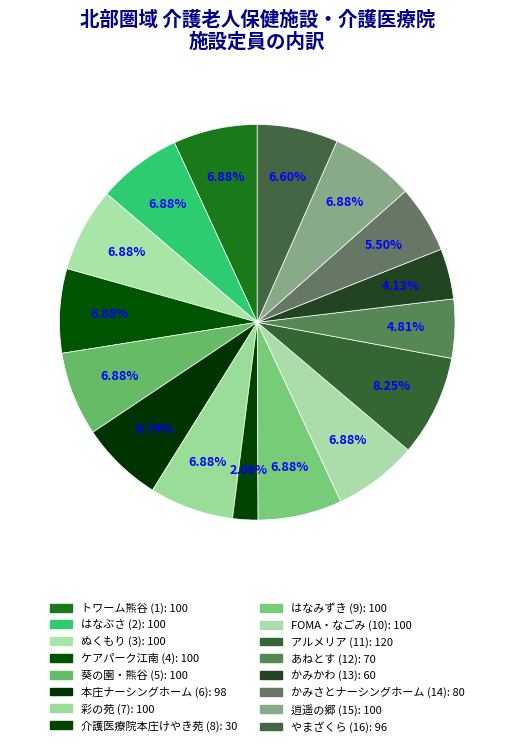

Count the number of slices in the pie.

16